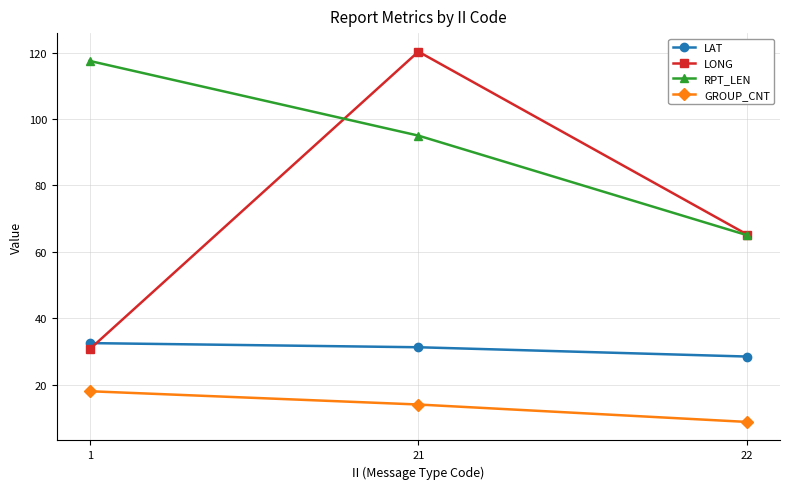

At which label does LONG first exceed 65?

21